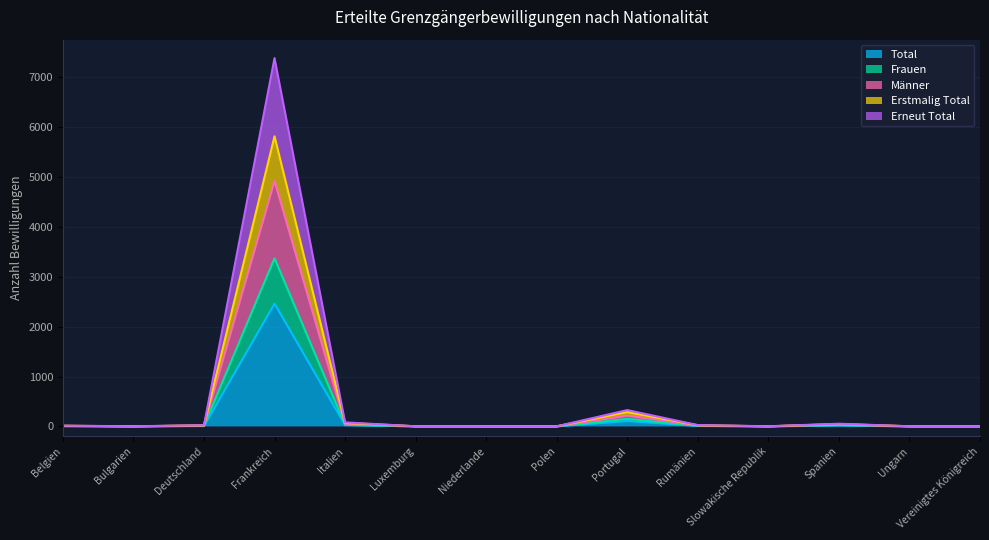

What is the value of the Männer point at the 12th from the left?

54